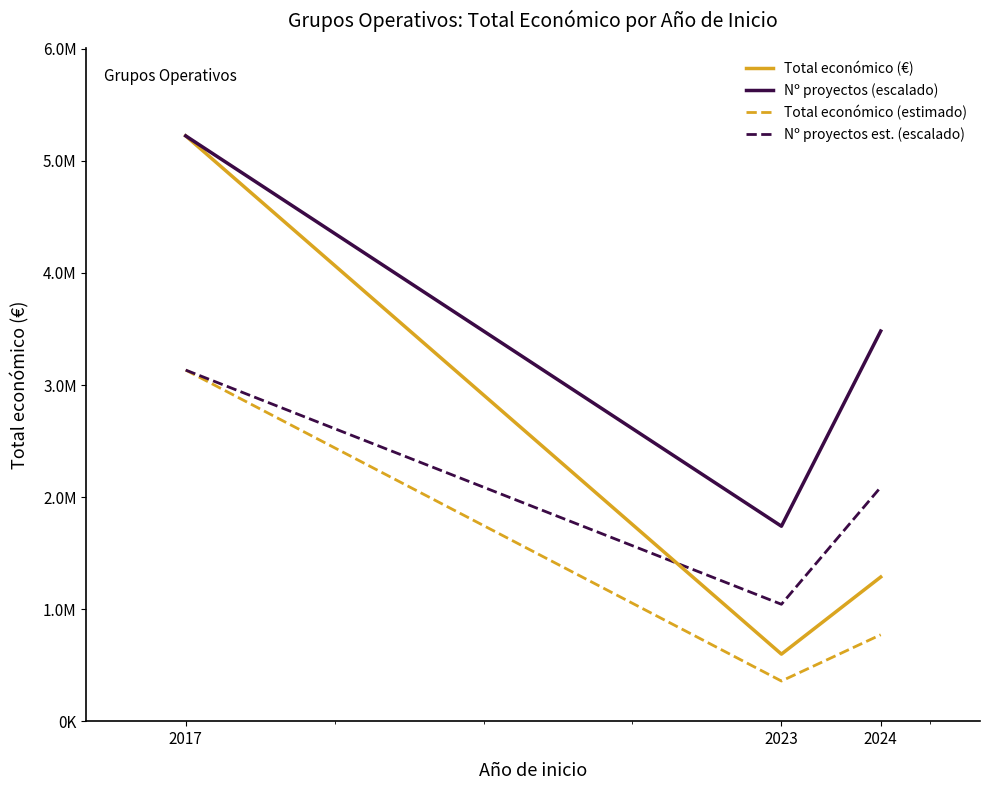

Reading left to right, what are all the values shown in this chart?

Total económico (€): 2017=5222063.0	2023=599883.0	2024=1287714.0
Nº proyectos (escalado): 2017=5222063.0	2023=1740687.7	2024=3481375.3
Total económico (estimado): 2017=3133237.8	2023=359929.8	2024=772628.4
Nº proyectos est. (escalado): 2017=3133237.8	2023=1044412.6	2024=2088825.2